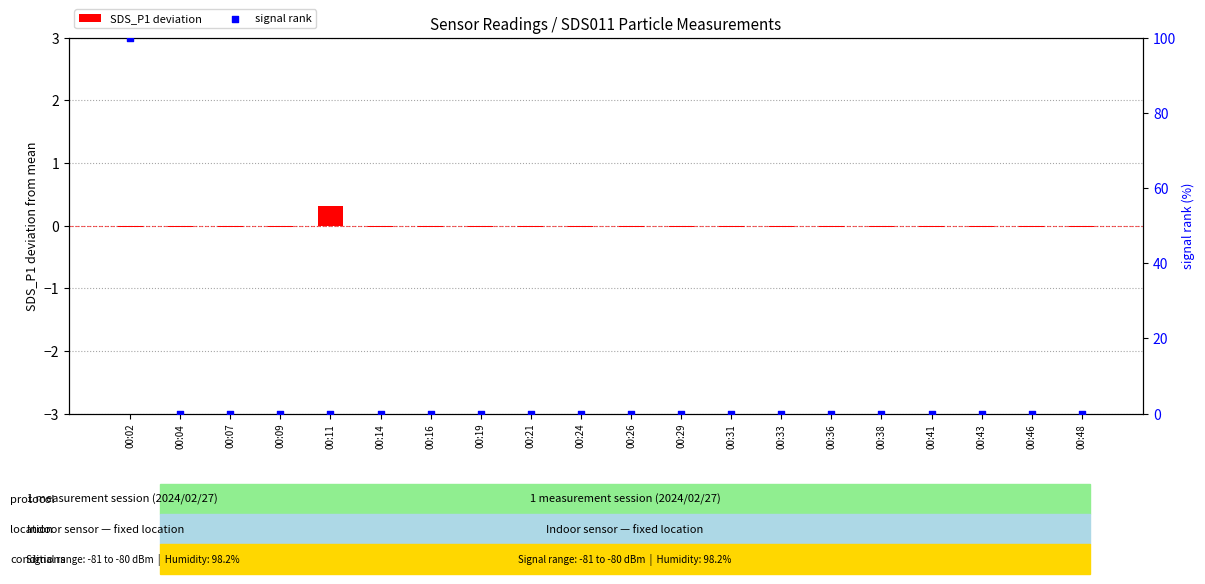

What are all the series names shown in the legend?

SDS_P1 deviation, signal rank